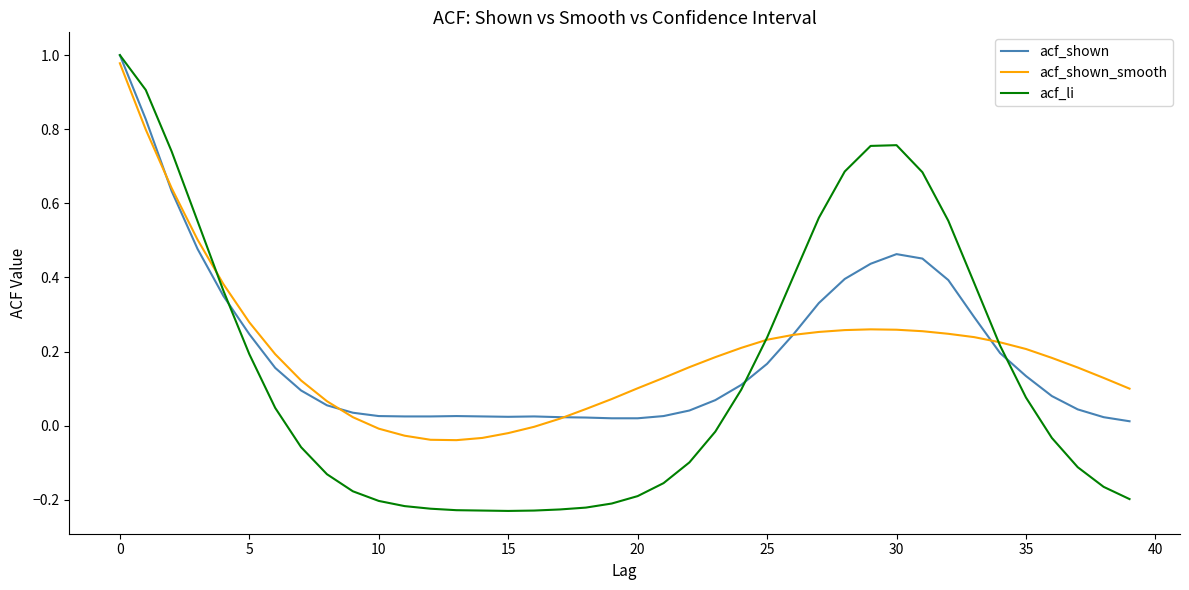

Which series has the largest range (max minus min)?

acf_li